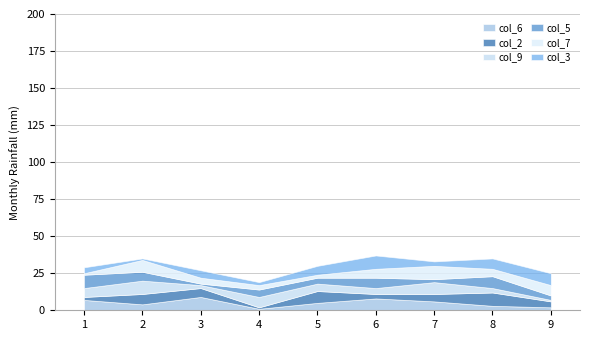

Reading right to left, list all the values displayed in this chart.

col_6: 9=2	8=3	7=6	6=8	5=5	4=1	3=9	2=4	1=7
col_2: 9=4	8=9	7=5	6=3	5=8	4=1	3=6	2=7	1=2
col_9: 9=1	8=3	7=8	6=4	5=5	4=7	3=2	2=9	1=6
col_5: 9=3	8=8	7=2	6=7	5=4	4=5	3=1	2=6	1=9
col_7: 9=7	8=5	7=9	6=6	5=2	4=3	3=4	2=8	1=1
col_3: 9=8	8=7	7=3	6=9	5=6	4=2	3=5	2=1	1=4